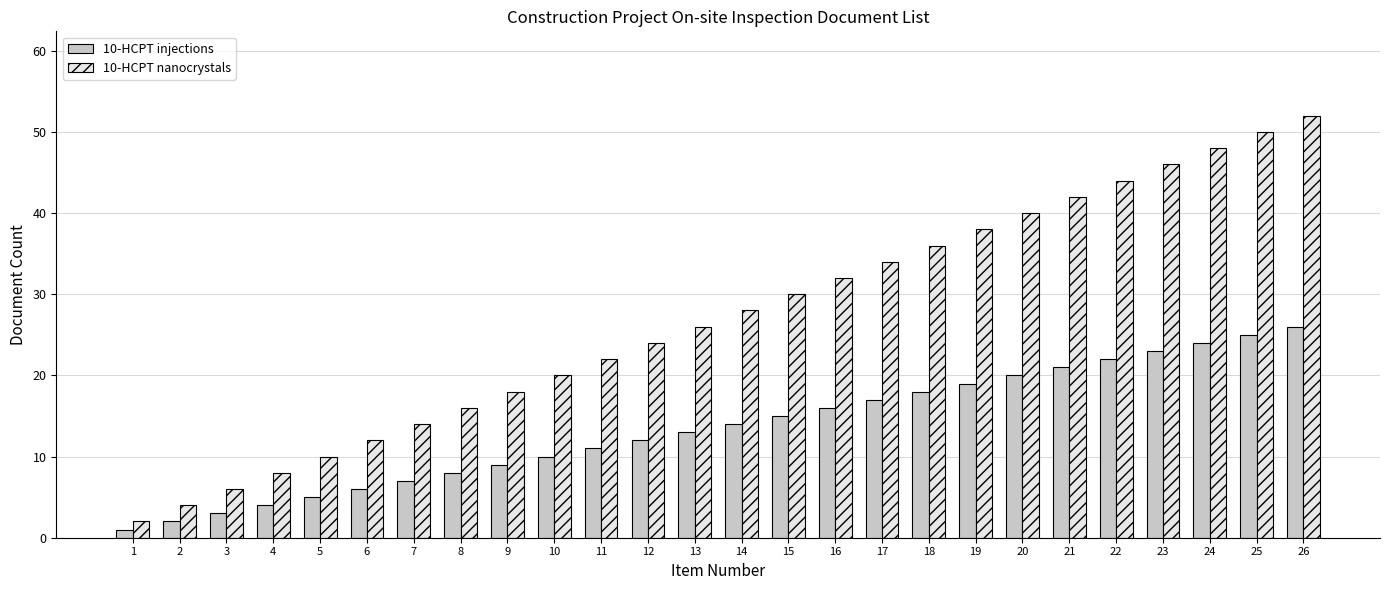

Reading right to left, extract all data points from this chart.

10-HCPT injections: 26=26	25=25	24=24	23=23	22=22	21=21	20=20	19=19	18=18	17=17	16=16	15=15	14=14	13=13	12=12	11=11	10=10	9=9	8=8	7=7	6=6	5=5	4=4	3=3	2=2	1=1
10-HCPT nanocrystals: 26=52	25=50	24=48	23=46	22=44	21=42	20=40	19=38	18=36	17=34	16=32	15=30	14=28	13=26	12=24	11=22	10=20	9=18	8=16	7=14	6=12	5=10	4=8	3=6	2=4	1=2